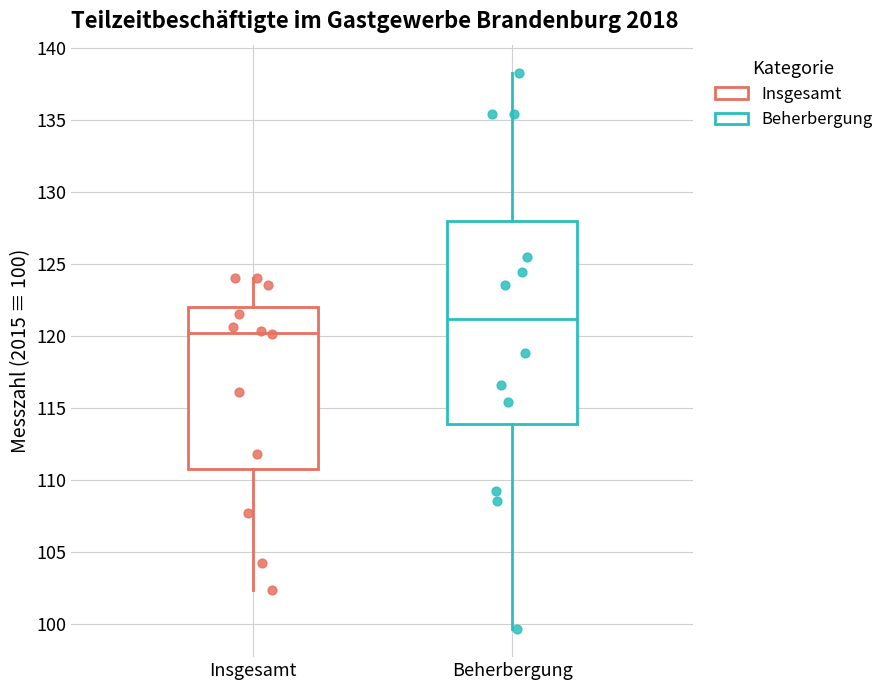

Which box is the tallest, from its lower edge to its upper edge?

Beherbergung